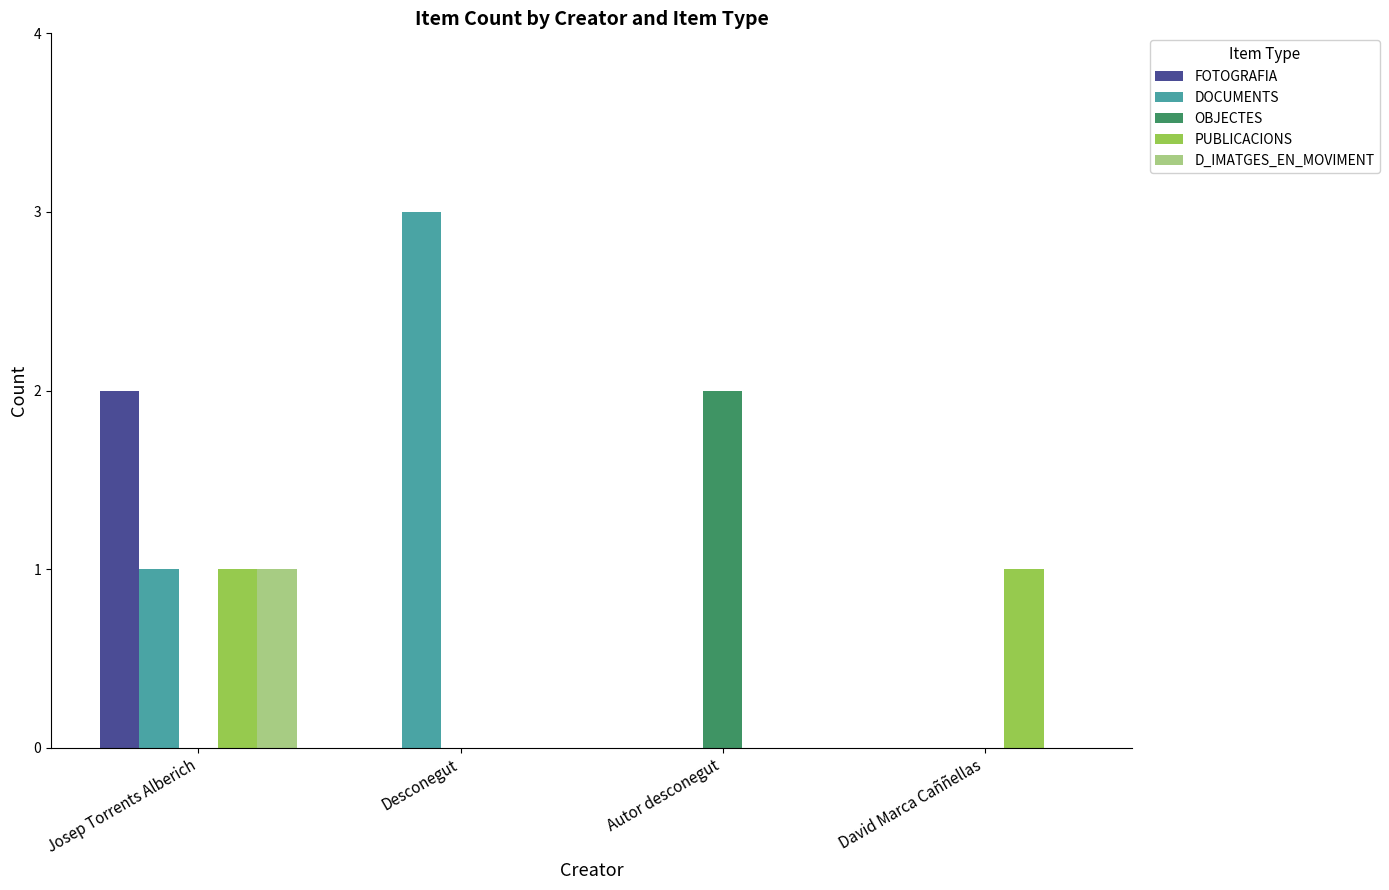

What is the sum of all OBJECTES values?

2